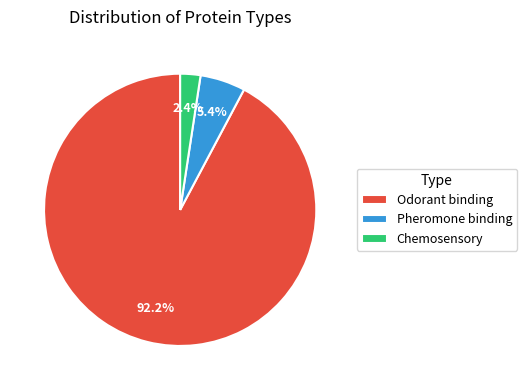

Combined, what portion of the pie is Chemosensory and Pheromone binding?

7.8%